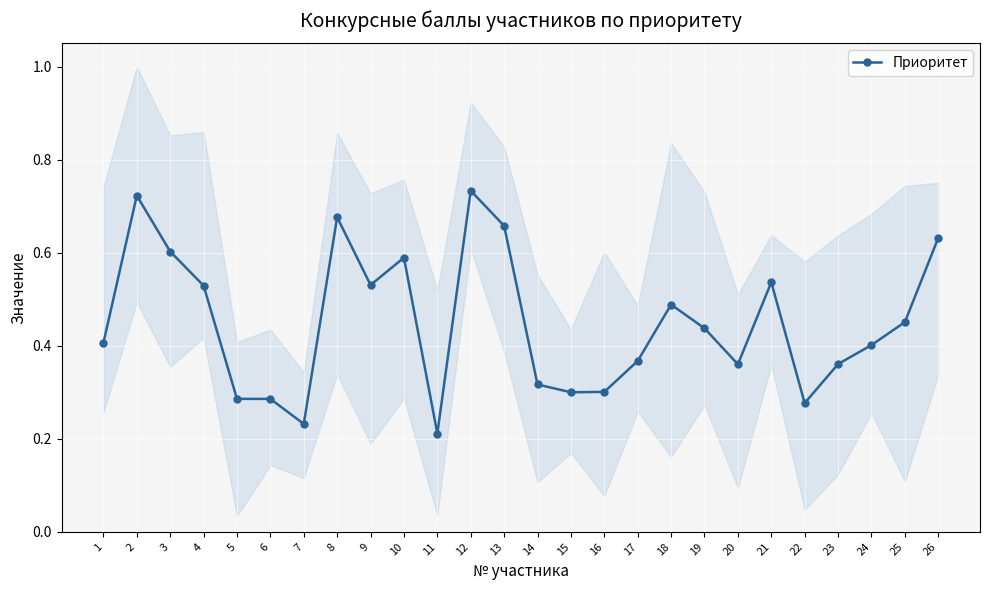

How many points are higher than both their immediate neighbors (excluding endpoints)?

6